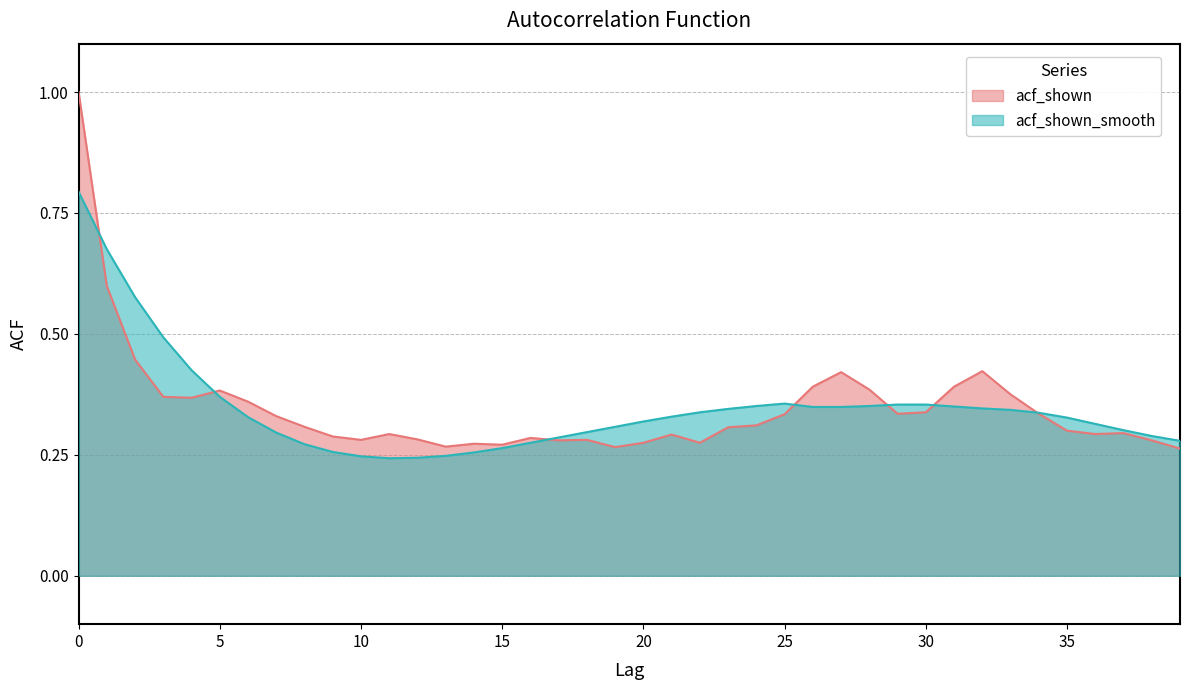

The acf_shown series shows 0.3 at 11. True or false?

True